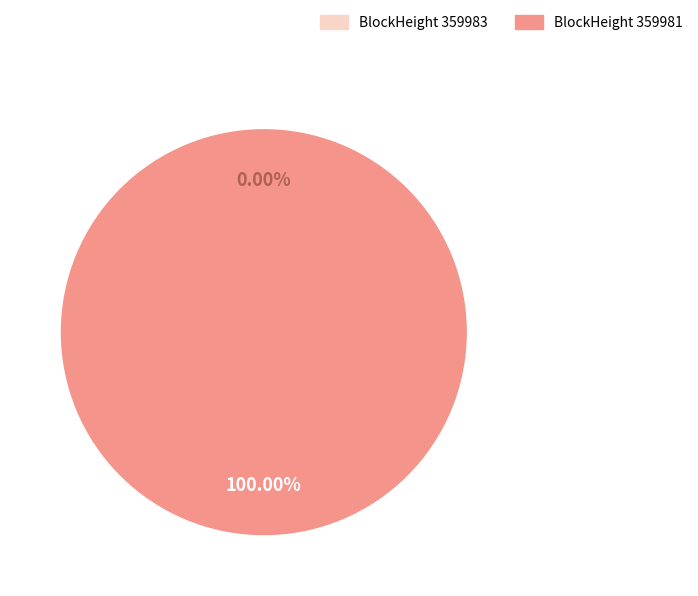

To the nearest percent, what is the average slice percentage?

50%